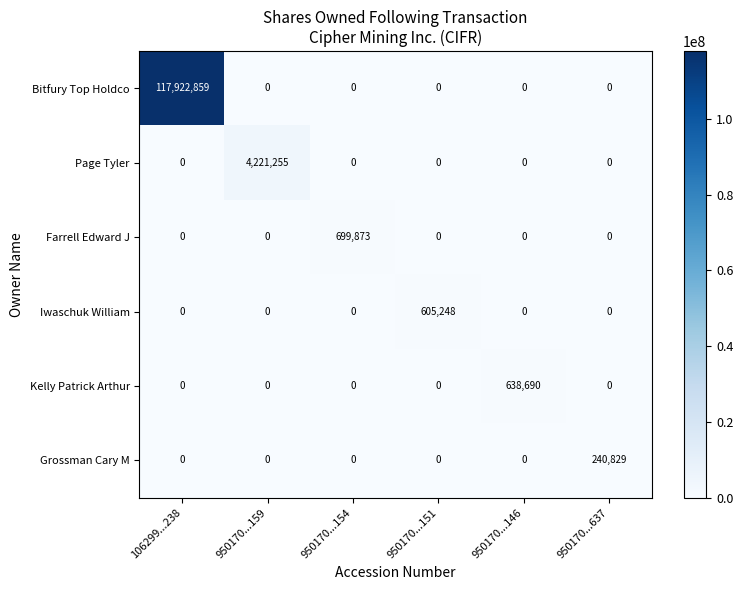

What is the average value of the Farrell Edward J series?

116646